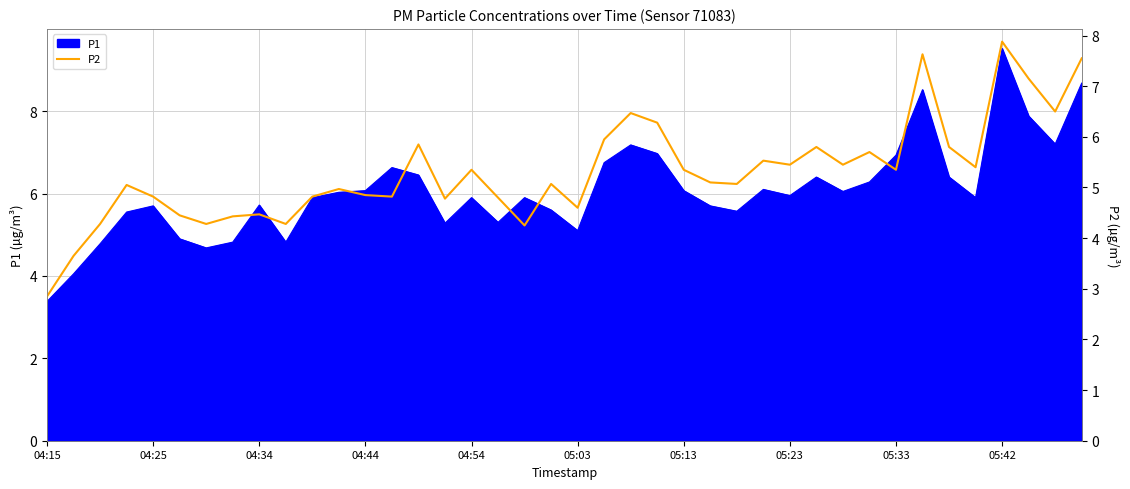

What is the minimum value for P1?

3.4